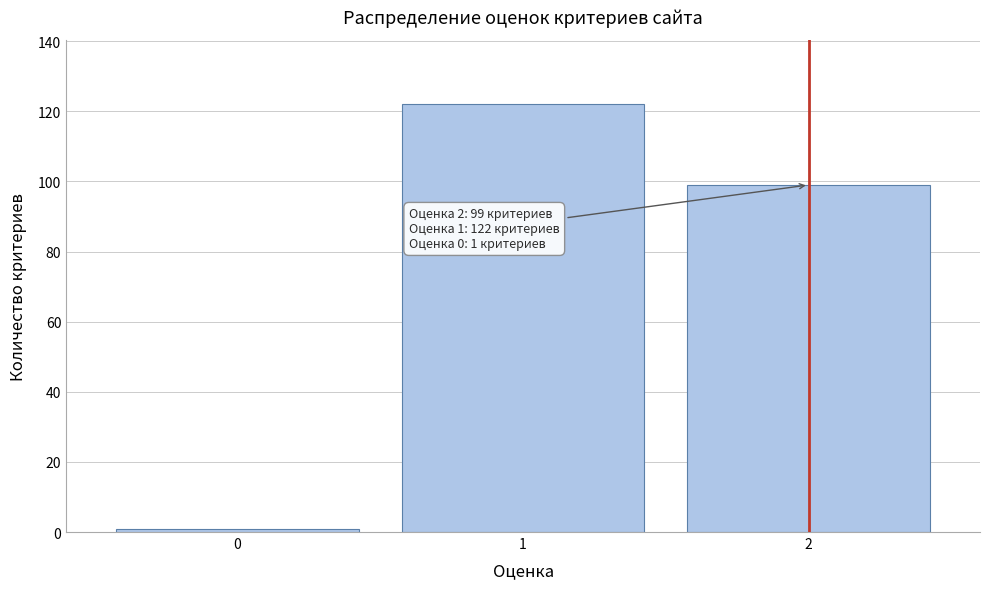

Over which range of the x-axis is the bar tallest?

0.5 to 1.5